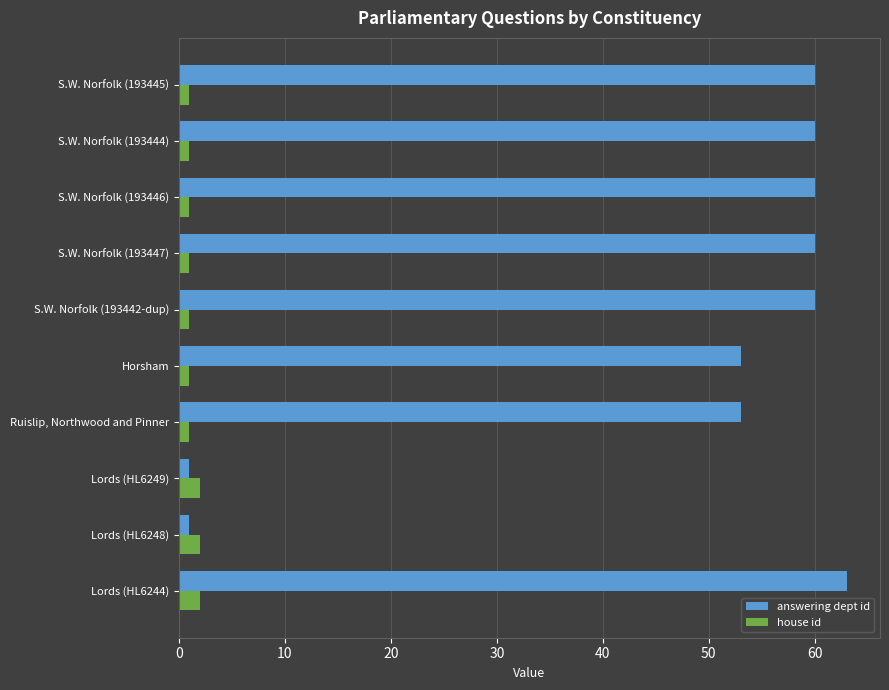

The value of answering dept id at S.W. Norfolk (193445) is 60. True or false?

True